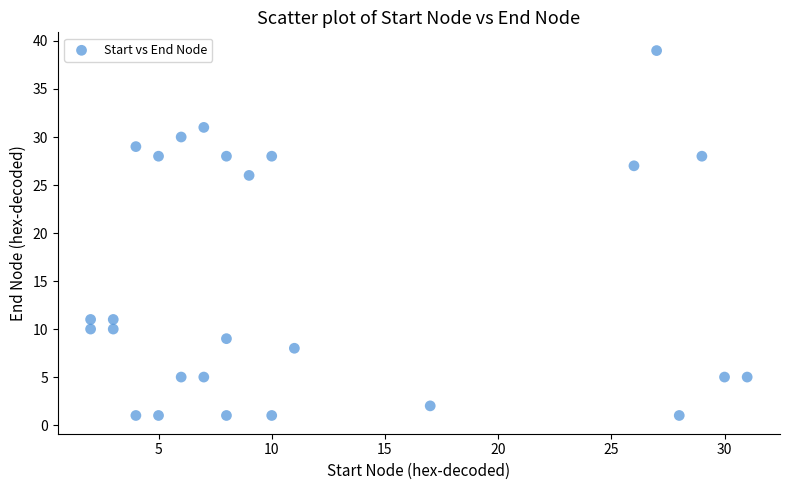

What Y value in the scatter plot is closest to 20?

26